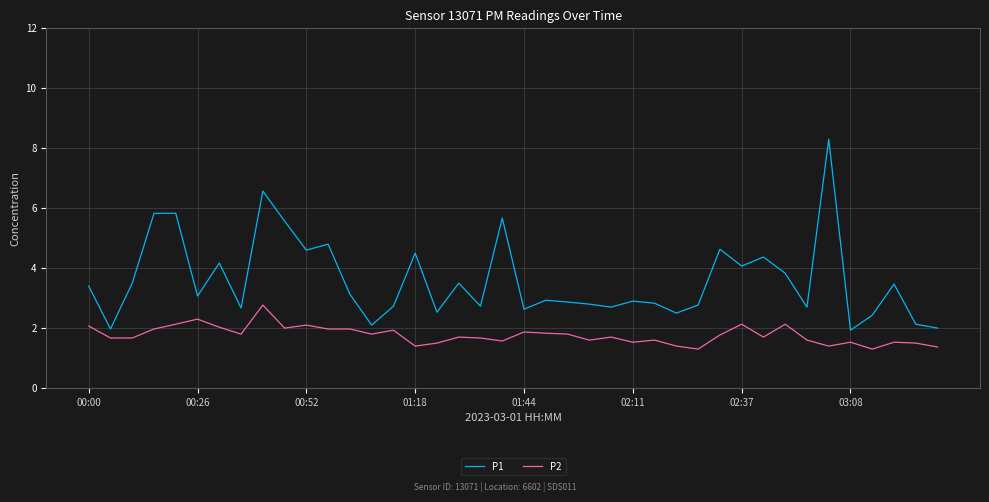

Which series has the largest total across all categories?

P1